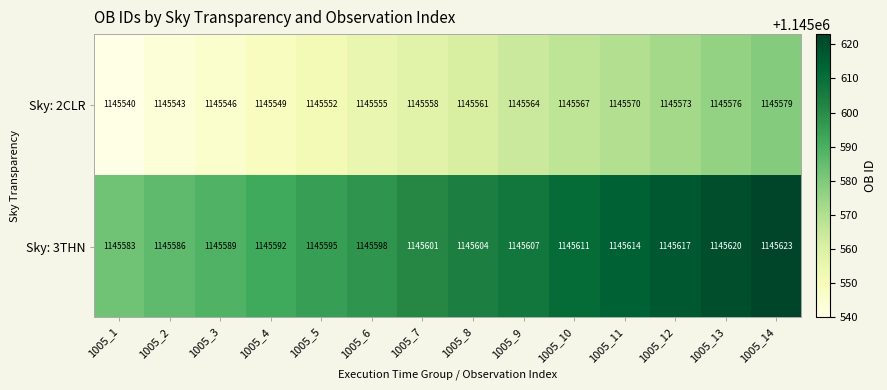

List the series in order of their overall mean, highest first.

Sky: 3THN, Sky: 2CLR